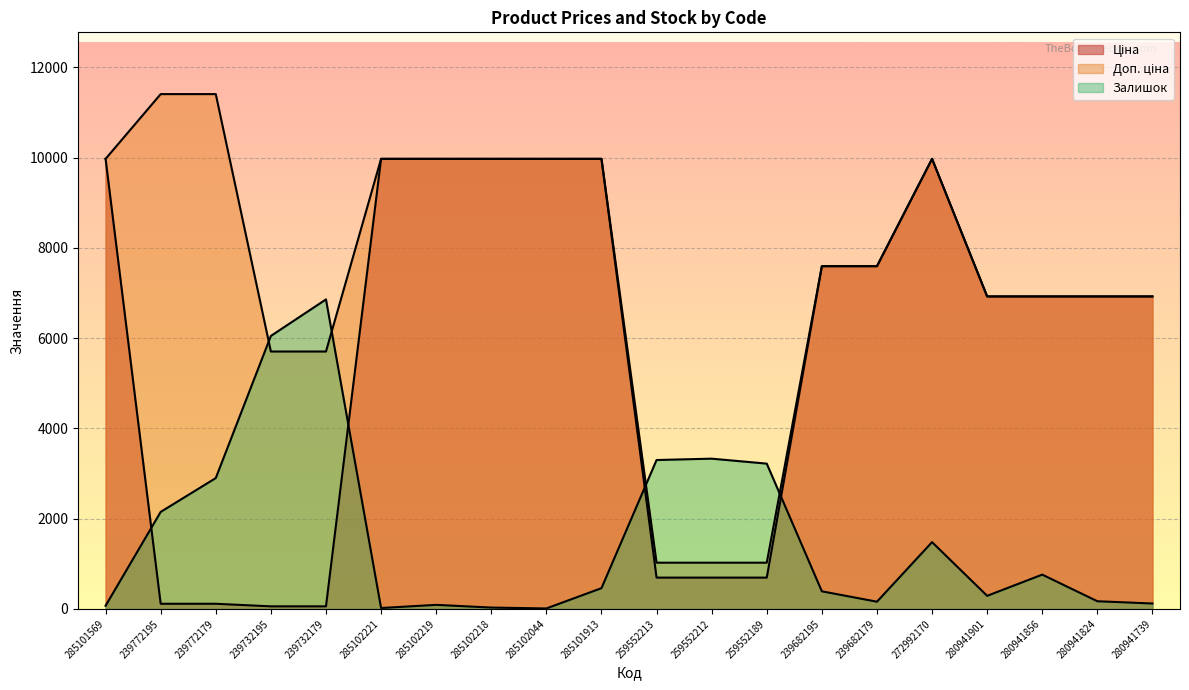

Reading left to right, list all the values displayed in this chart.

Ціна: 9975.0	114.1	114.1	57.0	57.0	9975.0	9975.0	9975.0	9975.0	9975.0	693.7	693.7	693.7	7596.5	7596.5	9975.0	6925.7	6925.7	6925.7	6925.7
Доп. ціна: 9975.0	11410.0	11410.0	5705.0	5705.0	9975.0	9975.0	9975.0	9975.0	9975.0	1024.6	1024.6	1024.6	7596.5	7596.5	9975.0	6925.7	6925.7	6925.7	6925.7
Залишок: 70.0	2150.0	2900.0	6050.0	6860.0	20.0	90.0	30.0	10.0	460.0	3300.0	3330.0	3220.0	390.0	160.0	1480.0	290.0	760.0	170.0	120.0